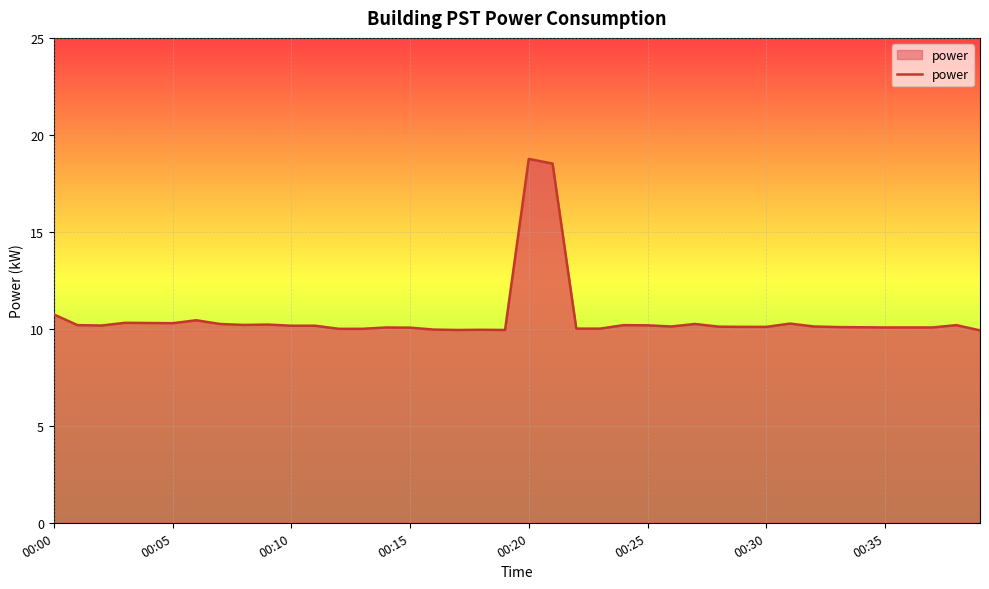

True or false: the data has more than 1 interior local peaks.

True